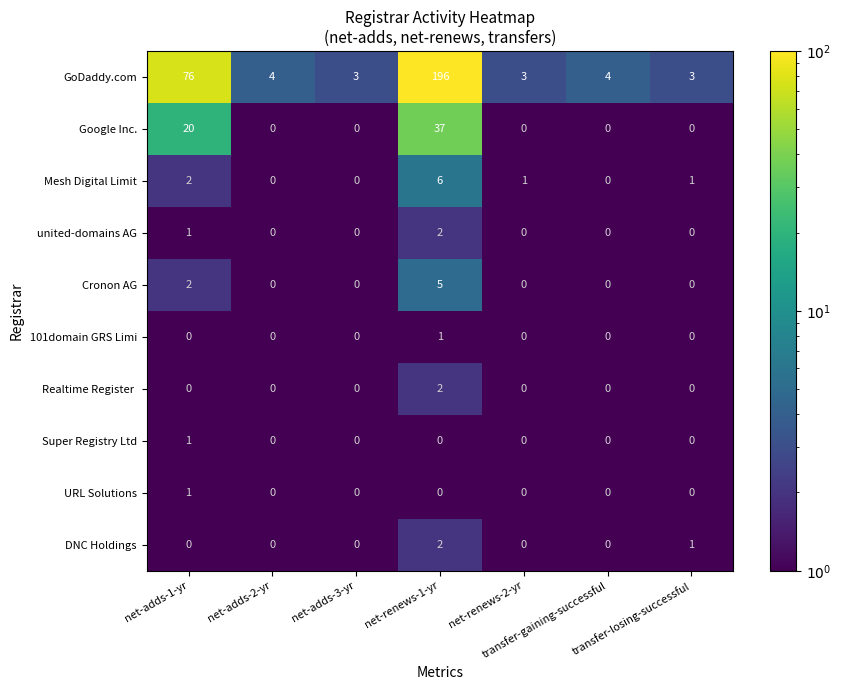

What is the greatest value displayed?

196